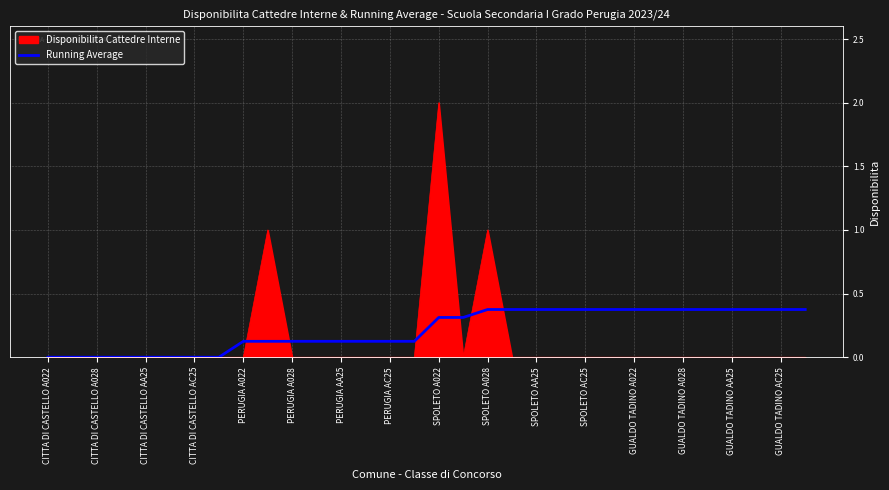

List the series in order of their peak value, lowest first.

Running Average, Disponibilita Cattedre Interne